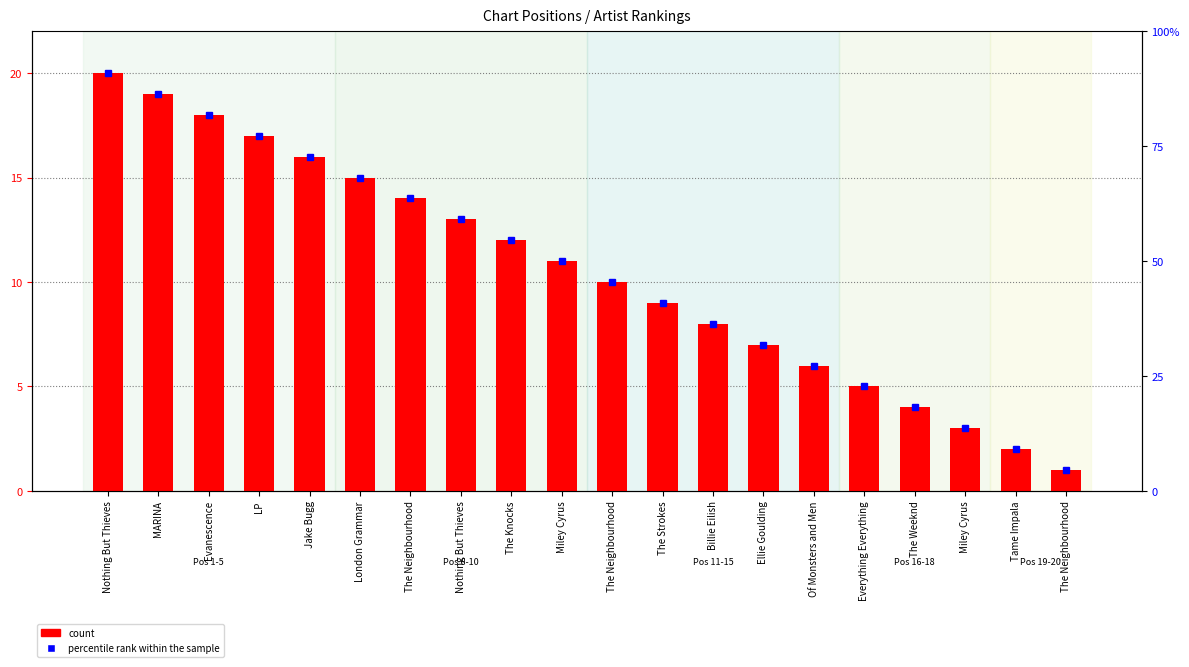

Is it true that the value at Of Monsters and Men is 2?

False